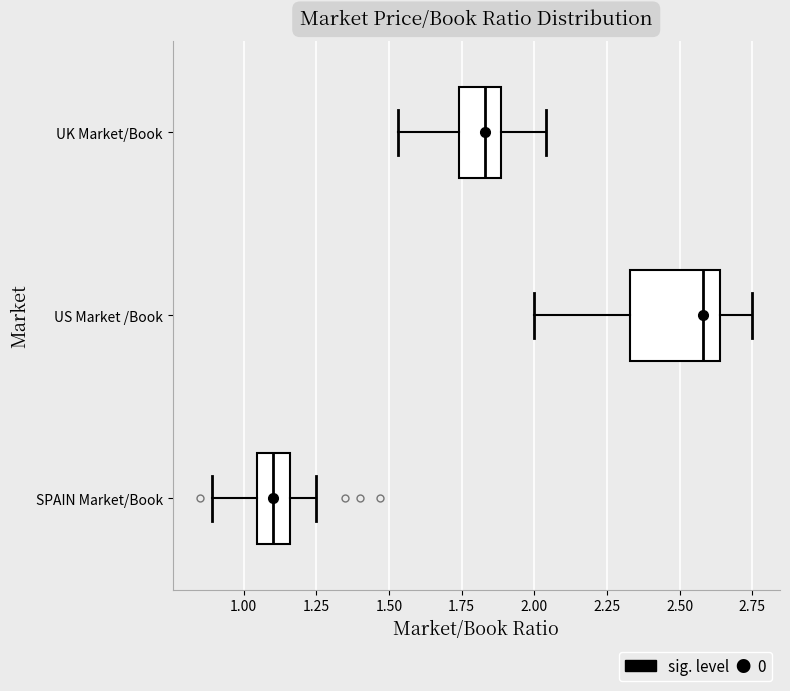

Where is the right edge of the box for SPAIN Market/Book on the x-axis? The values are not printed on the chart, so give them approximately, as read against the axis.

1.15